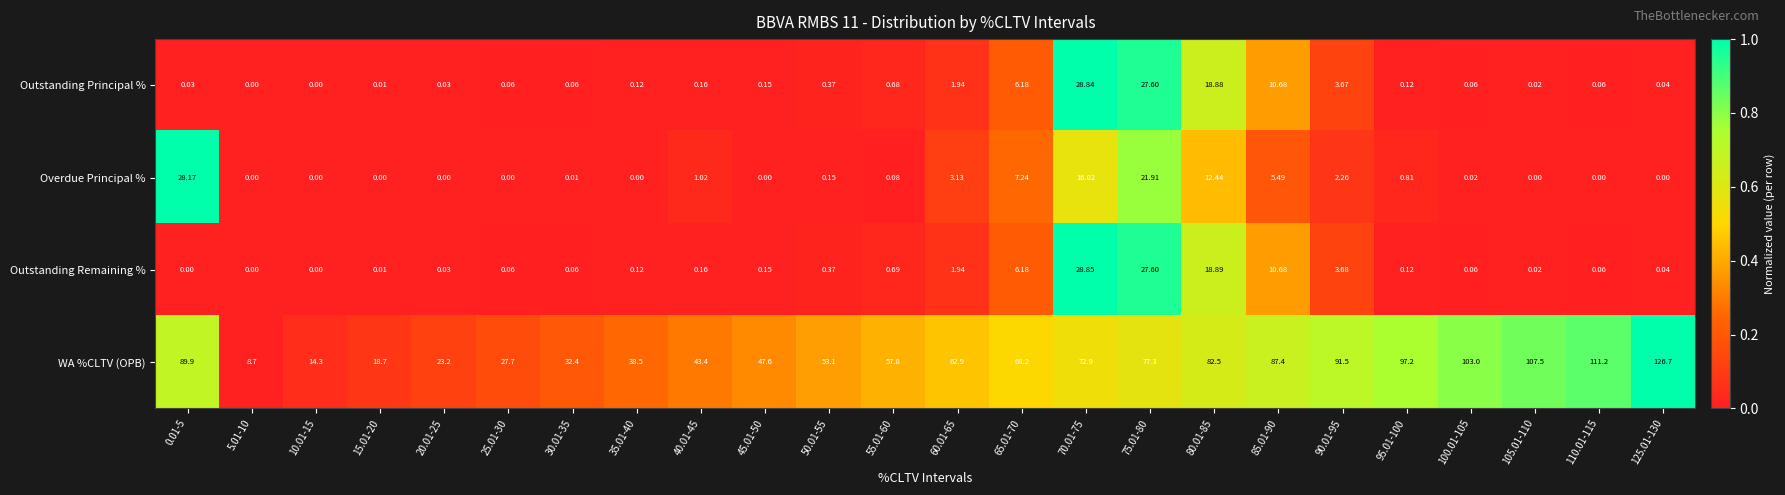

Which series has the widest spread of values?

WA %CLTV (OPB)